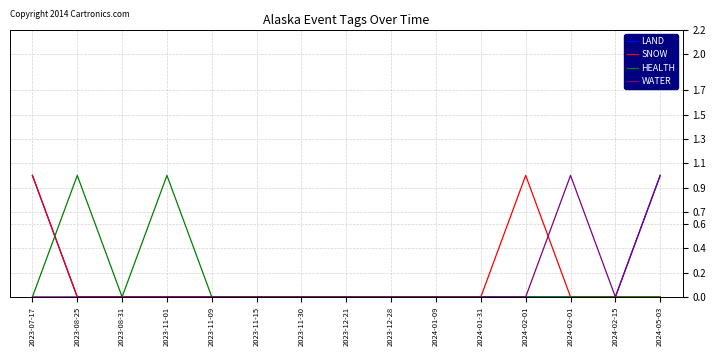

Is this an area chart (filled region under the line)?

No